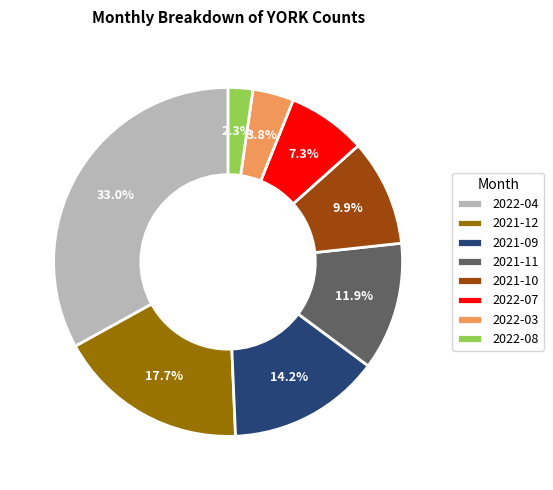

Is there any slice that represents more than half of the pie?

No